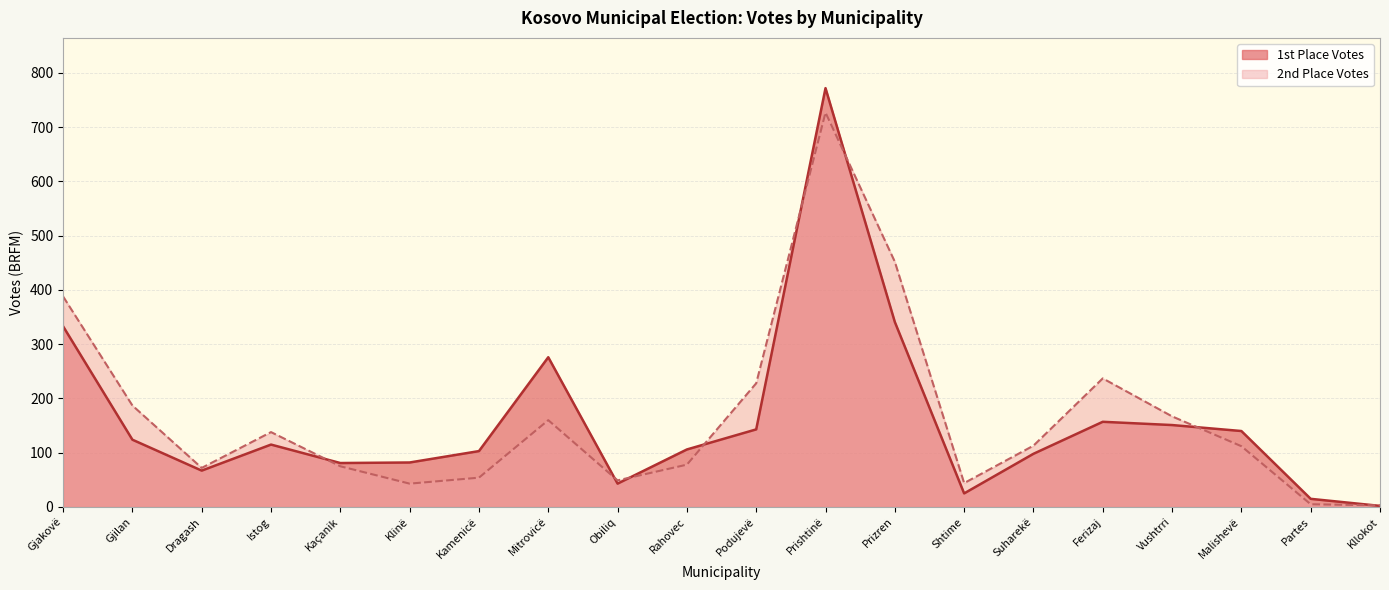

Which series changed the most between Istog and Klinë?

2nd Place Votes